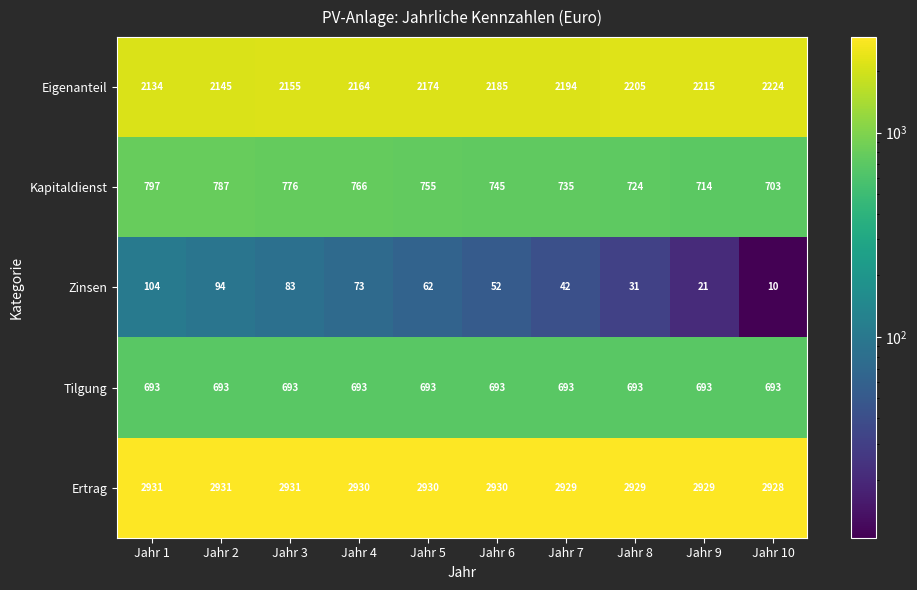

At which category is the sum across all series the highest?

Jahr 1